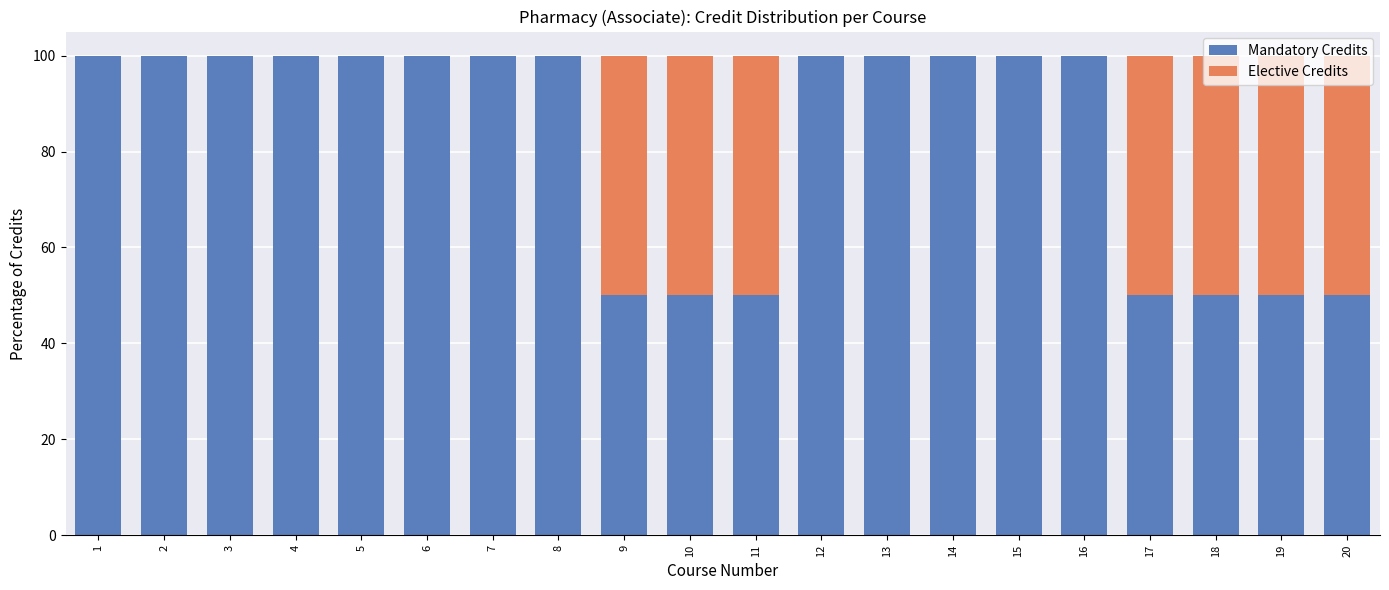

What is the sum of the Mandatory Credits values at 14 and 19?

150